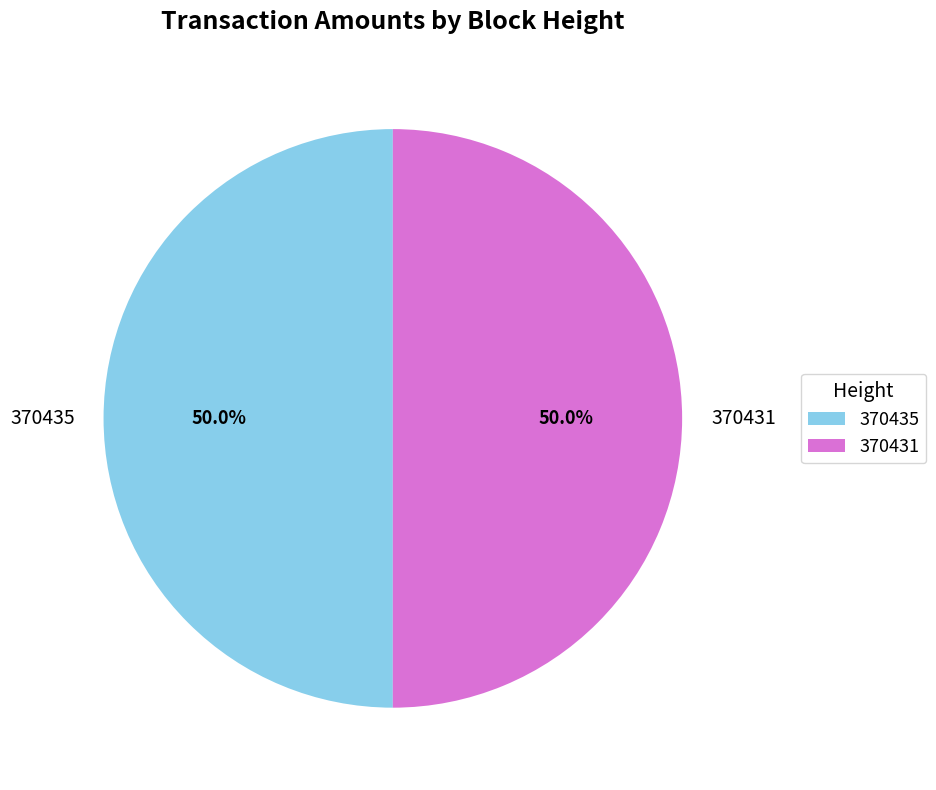

Approximately how many times larger is the value at 370435 compared to 370431?

1.0